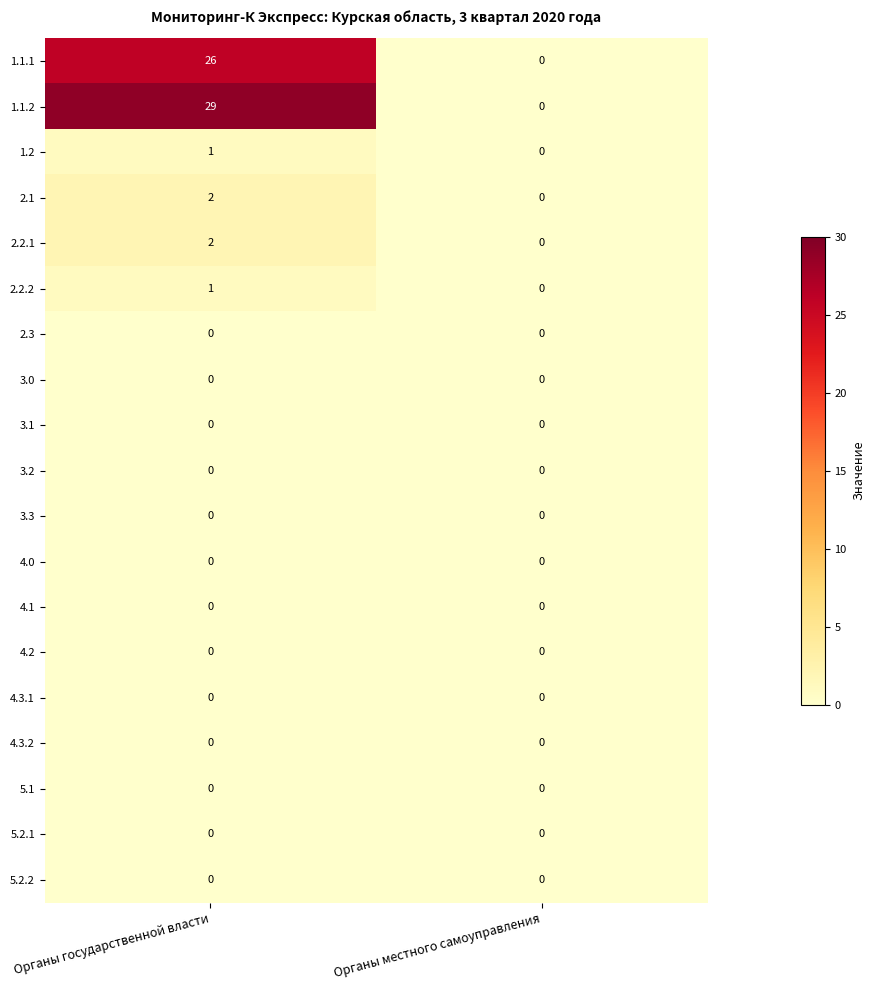

What is the spread (max minus min) of values at Органы государственной власти?

29